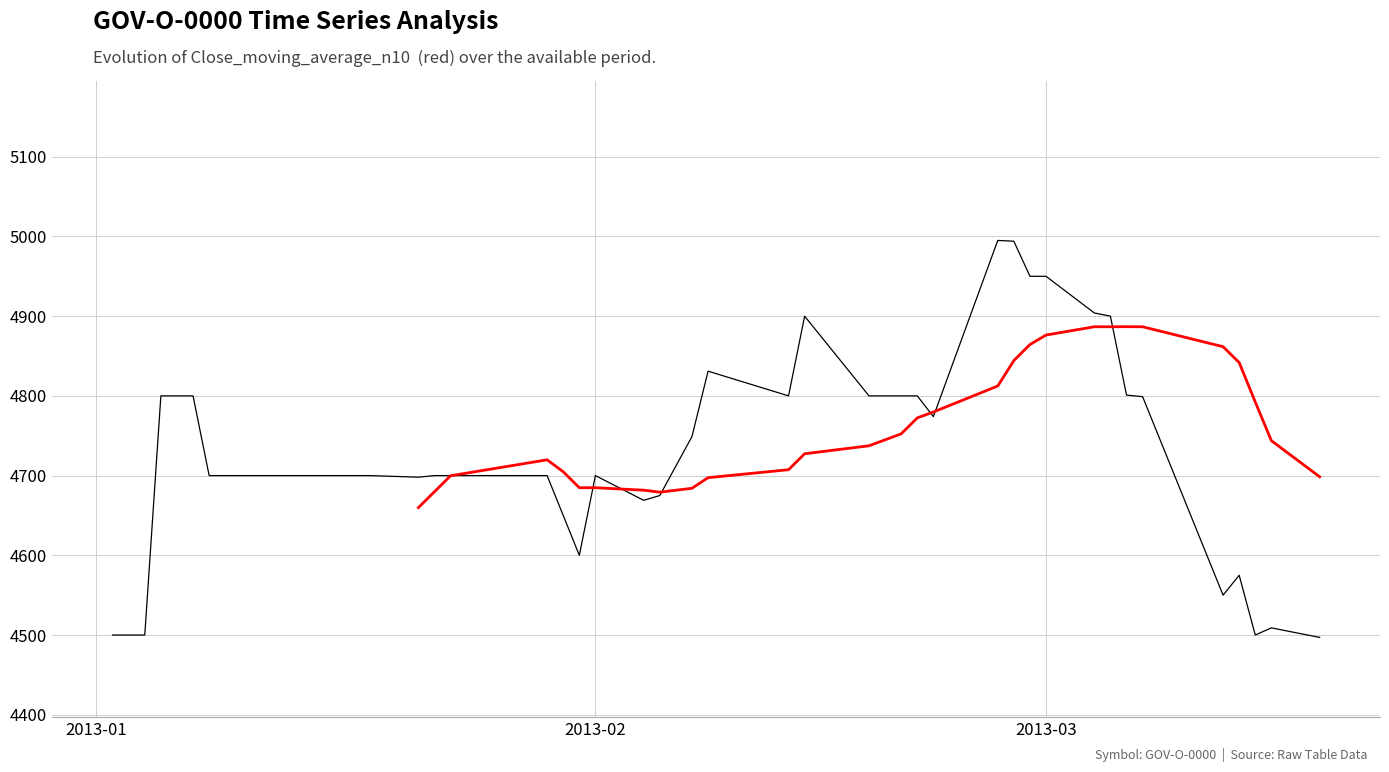

True or false: Close and Close_moving_average_n10 intersect in this chart.

True